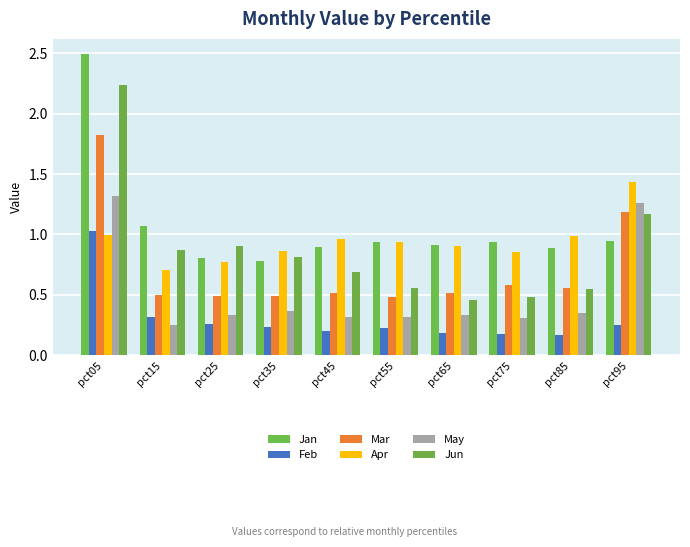

How many groups of bars are there?

10